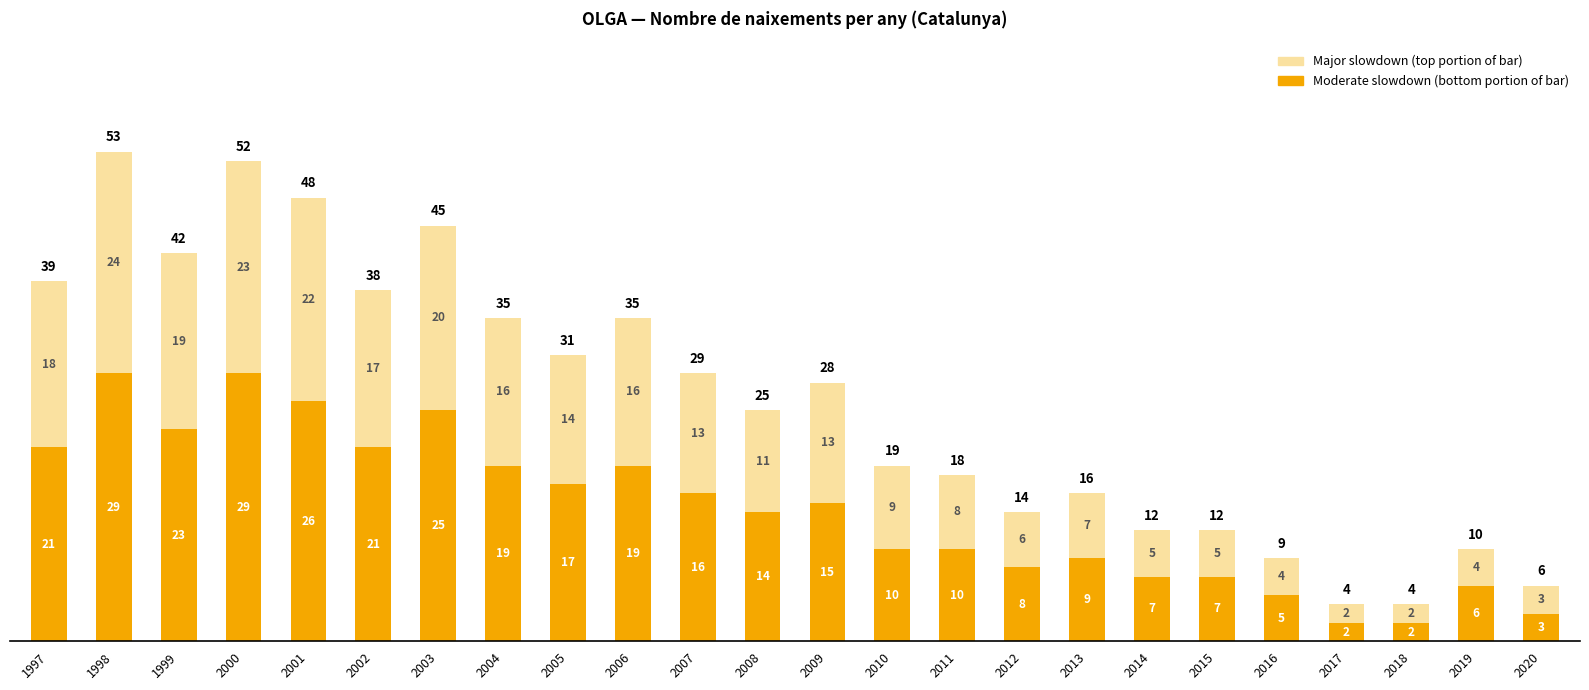

Reading right to left, list the values for the Moderate slowdown series.

2020=3	2019=6	2018=2	2017=2	2016=5	2015=7	2014=7	2013=9	2012=8	2011=10	2010=10	2009=15	2008=14	2007=16	2006=19	2005=17	2004=19	2003=25	2002=21	2001=26	2000=29	1999=23	1998=29	1997=21